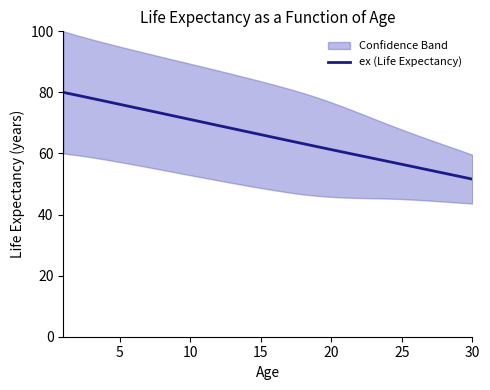

Is it true that ex (Life Expectancy) equals 51.6 at 30?

True